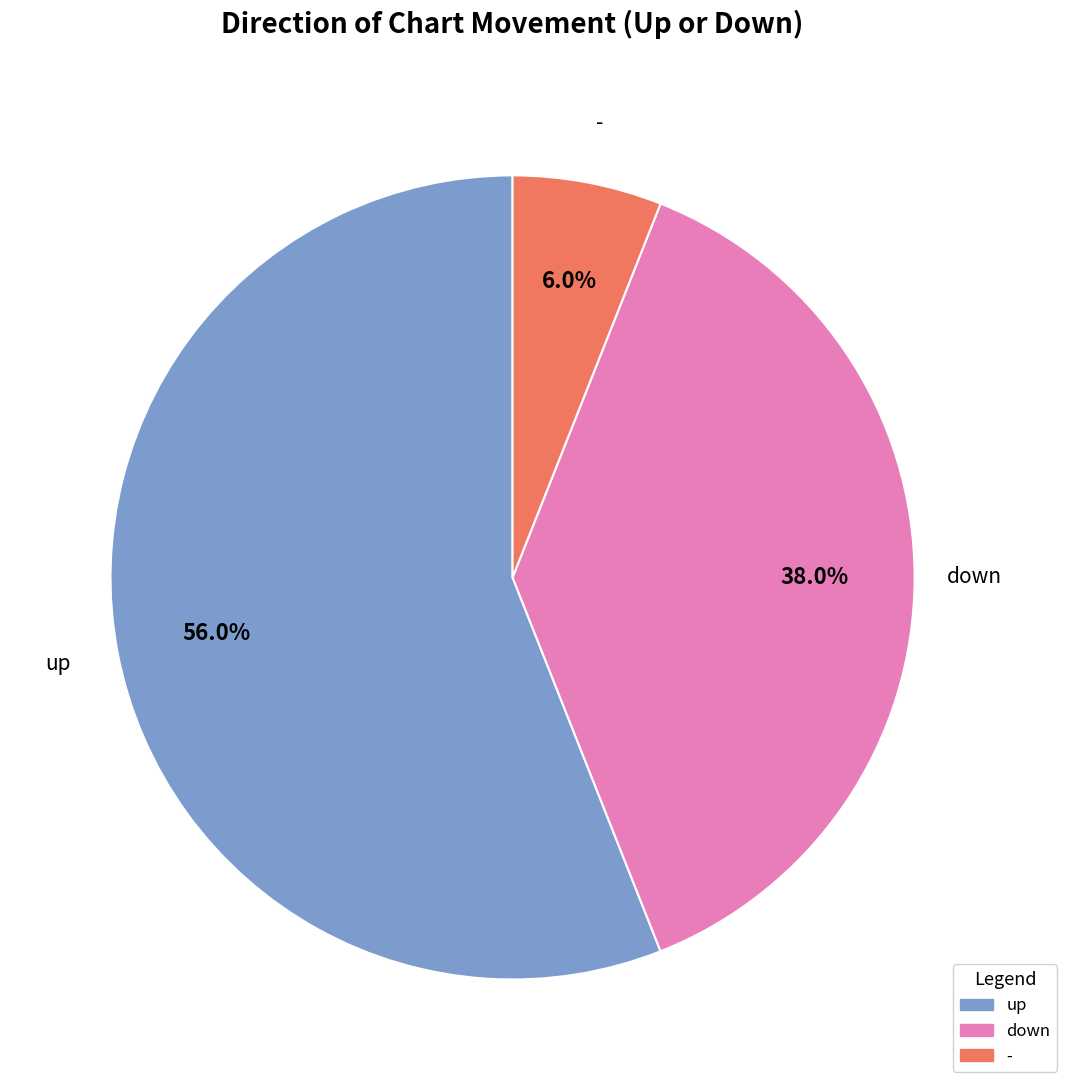

Approximately how many times larger is the value at down compared to -?

6.3